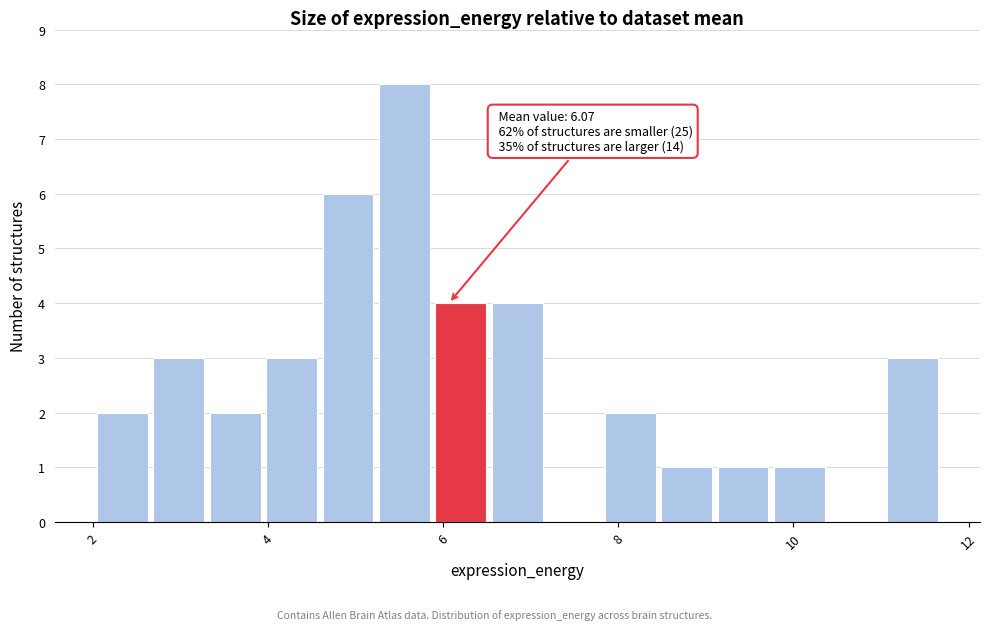

Read against the x-axis, roughly where is the centre of the tallest bar?

5.6